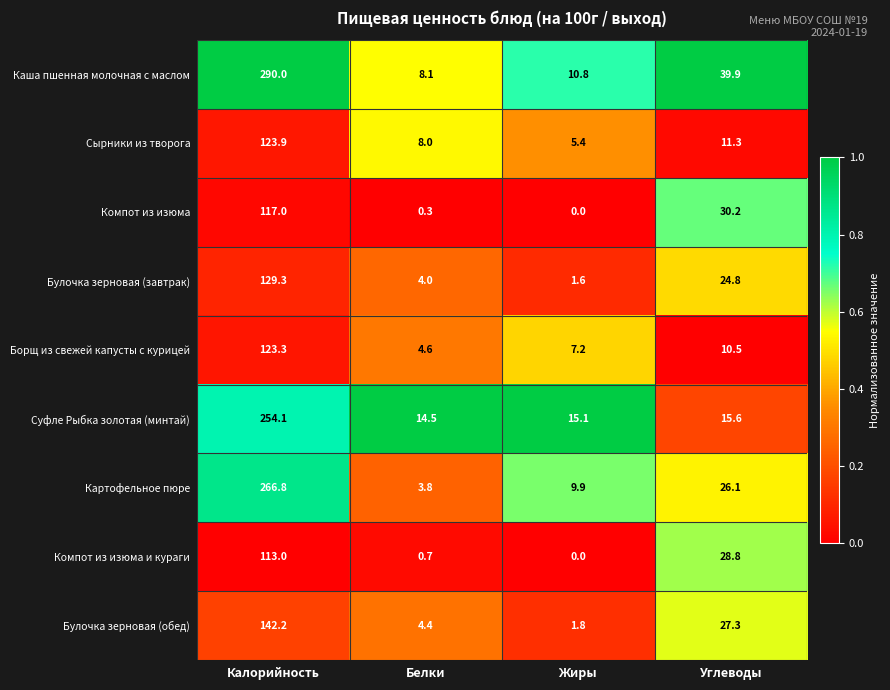

List the series in order of their peak value, lowest first.

Компот из изюма и кураги, Компот из изюма, Борщ из свежей капусты с курицей, Сырники из творога, Булочка зерновая (завтрак), Булочка зерновая (обед), Суфле Рыбка золотая (минтай), Картофельное пюре, Каша пшенная молочная с маслом